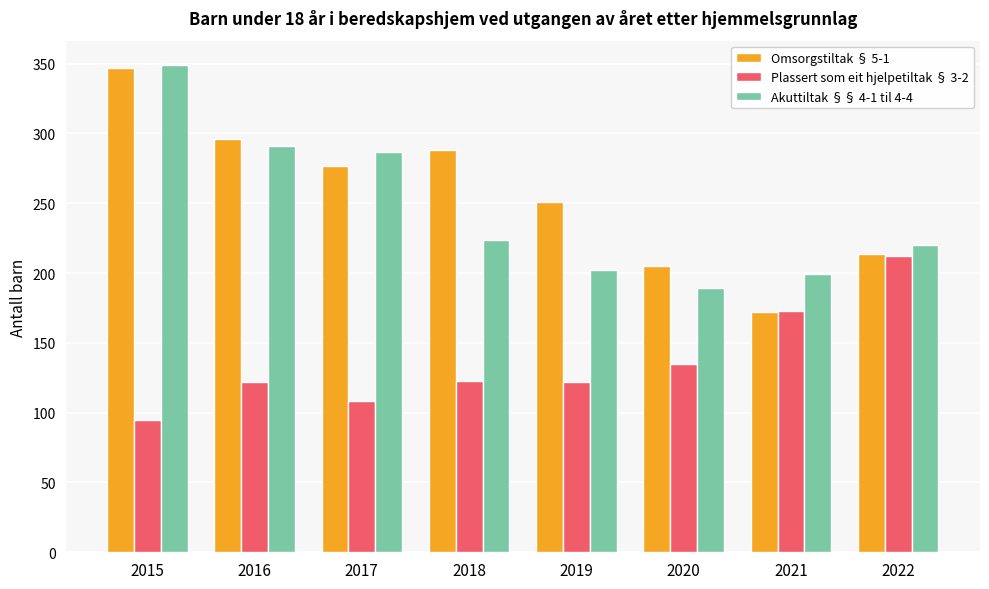

What is the average value of the Plassert som eit hjelpetiltak § 3-2 series?

136